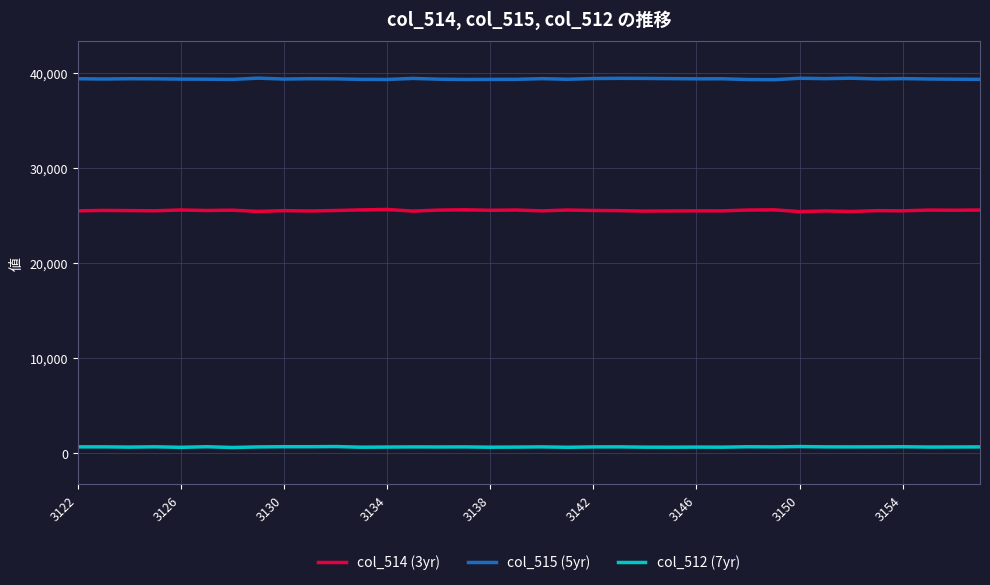

List the series in order of their peak value, highest first.

col_515 (5yr), col_514 (3yr), col_512 (7yr)